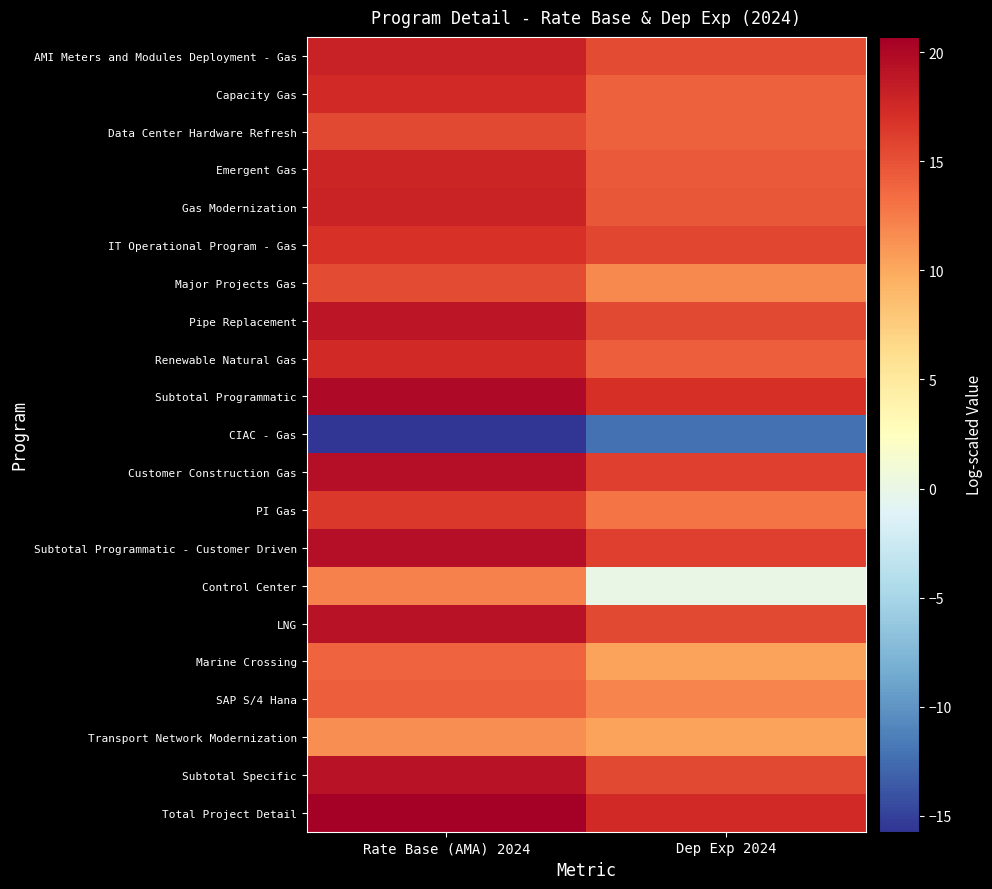

At which category is the sum across all series the highest?

Rate Base (AMA) 2024